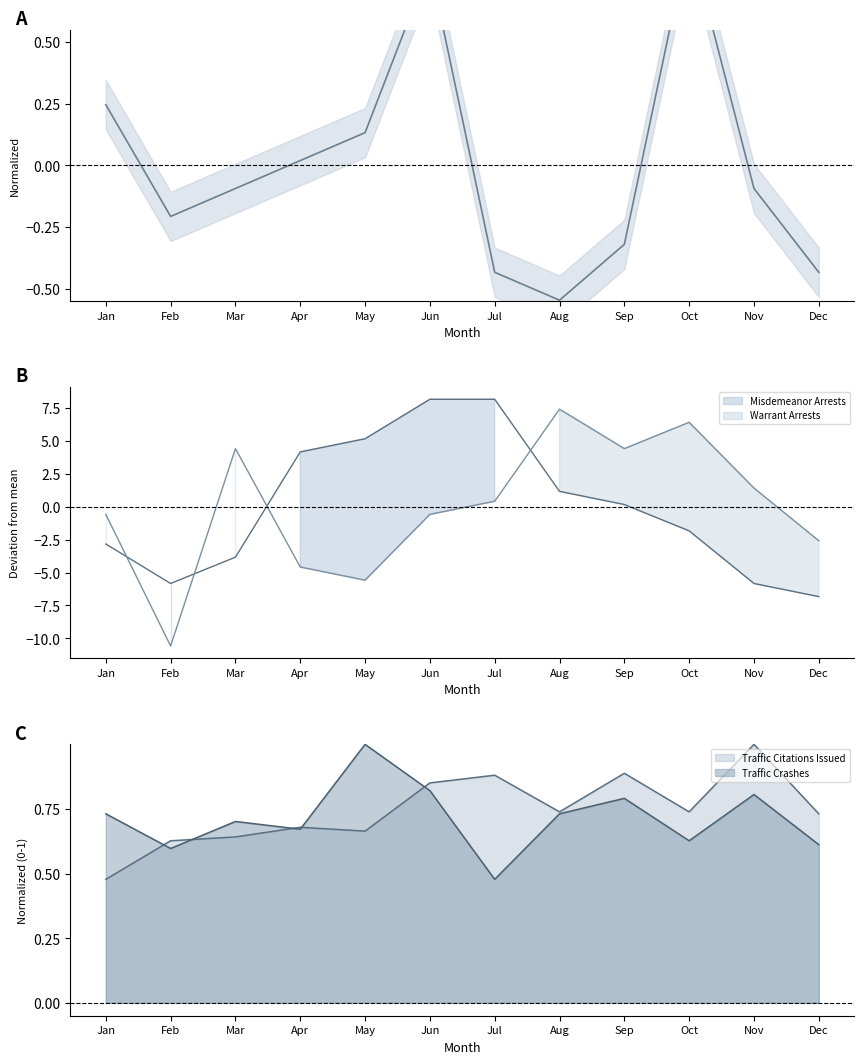

What is the difference between the Misdemeanor Arrests values at Oct and Dec?

5.0